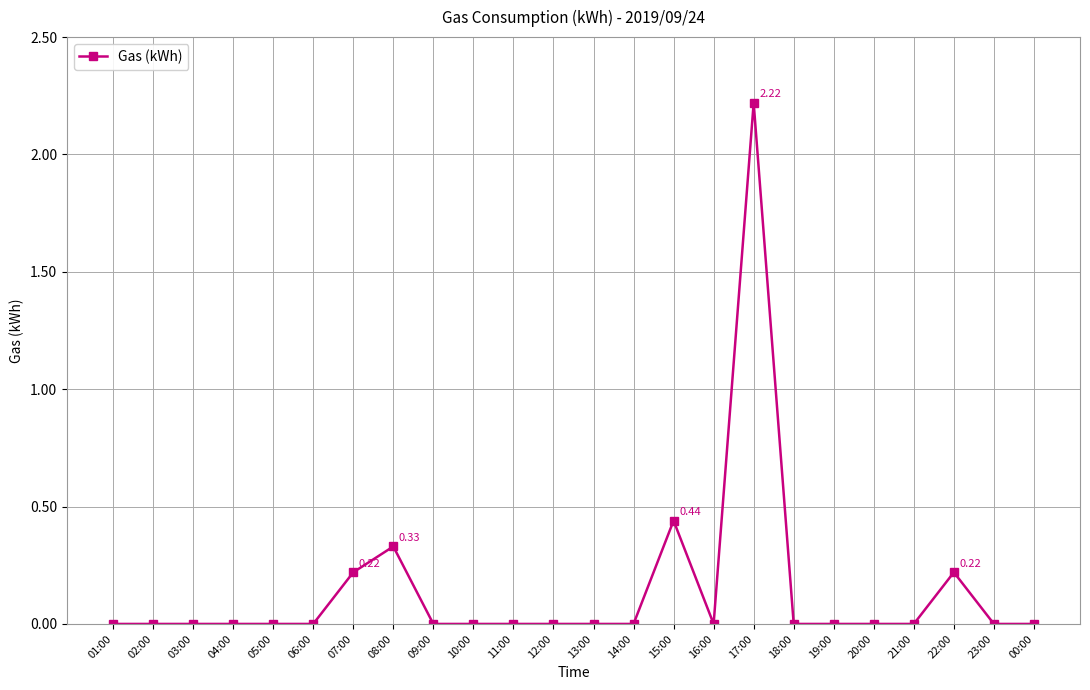

How many distinct data groups are displayed?

1